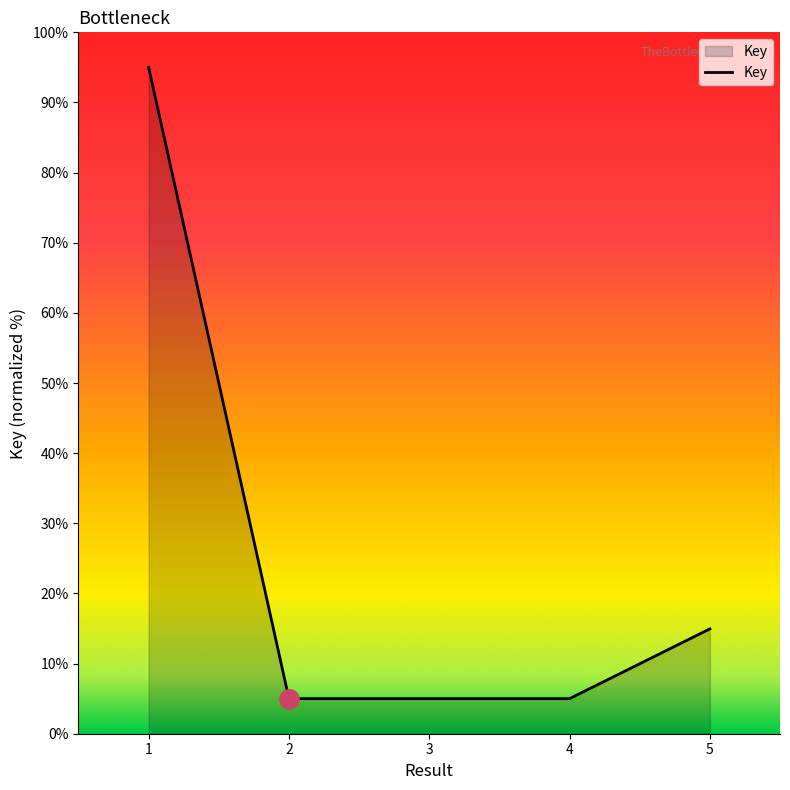

True or false: there are more than 2 points higher than both neighbors.

False